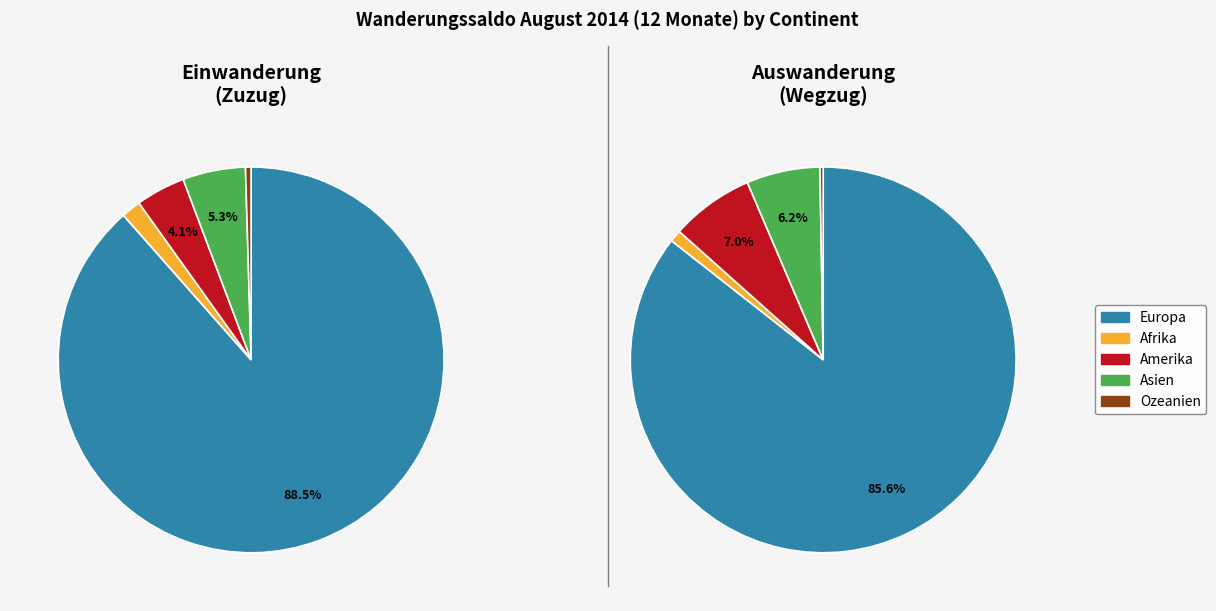

Which category accounts for the majority?

Europa